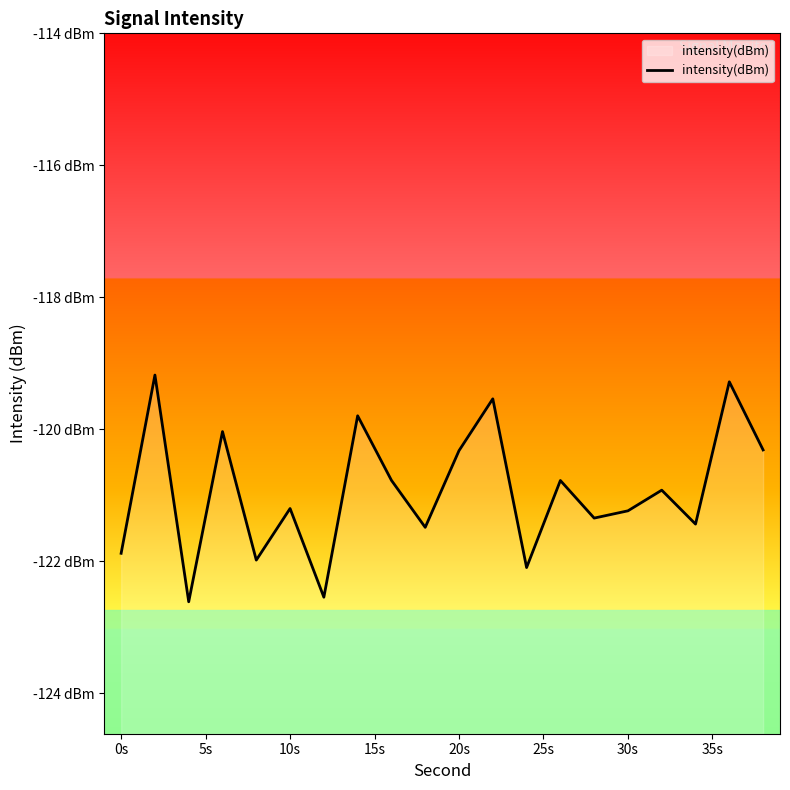

What is the difference between the maximum and second lowest values?

3.4